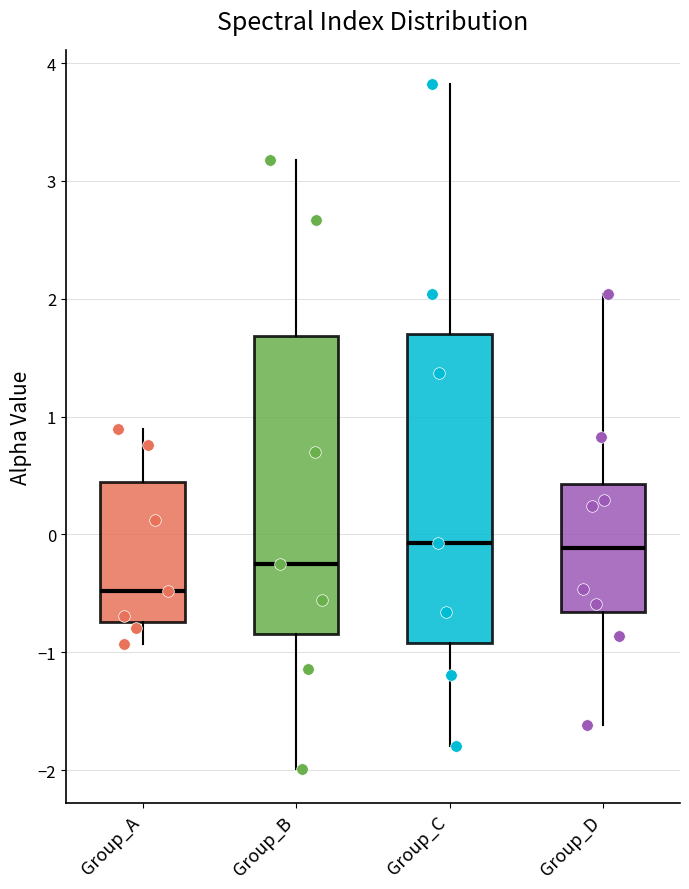

Where is the upper edge of the box for Group_B on the y-axis? The values are not printed on the chart, so give them approximately, as read against the axis.

1.7